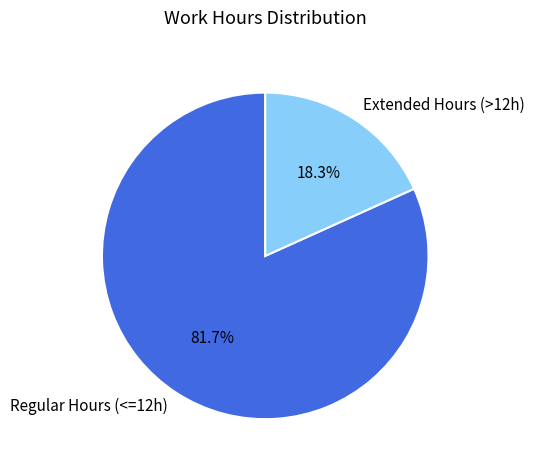

What is the majority slice?

Regular Hours (<=12h)